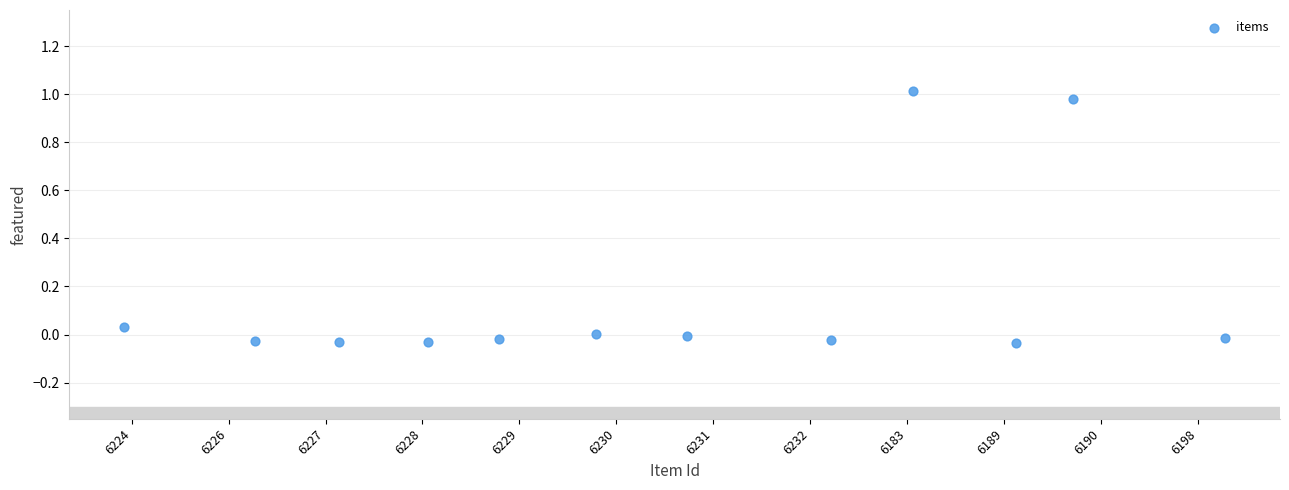

What is the range of X values (max minus min)?

11.4